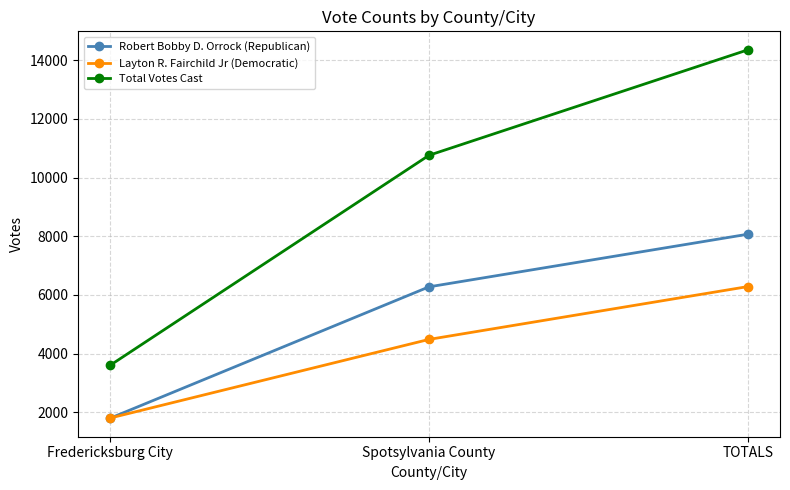

Where is Total Votes Cast nearest to the value 8977?

Spotsylvania County